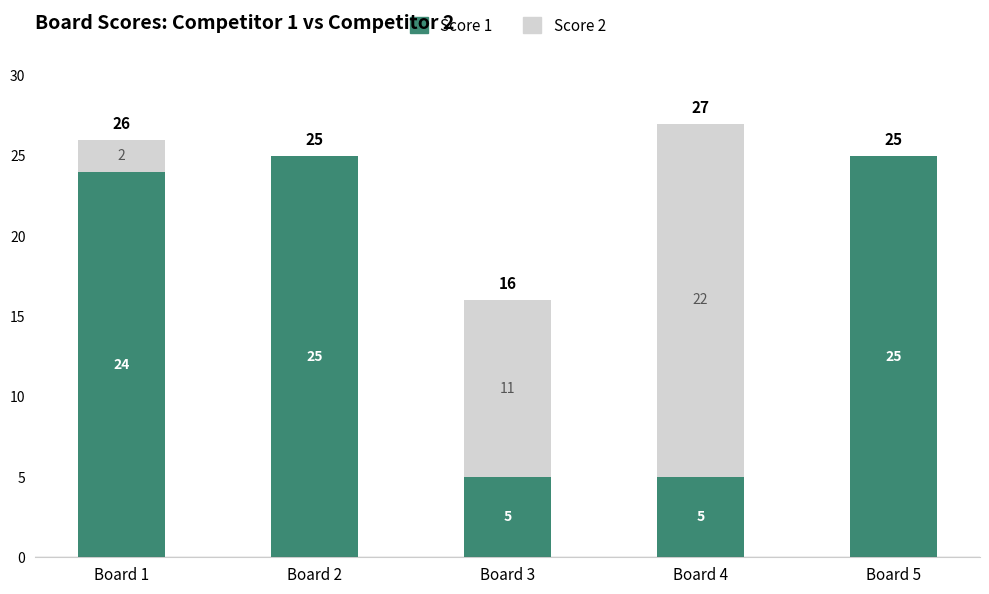

What is the total value across all series at Board 4?

27